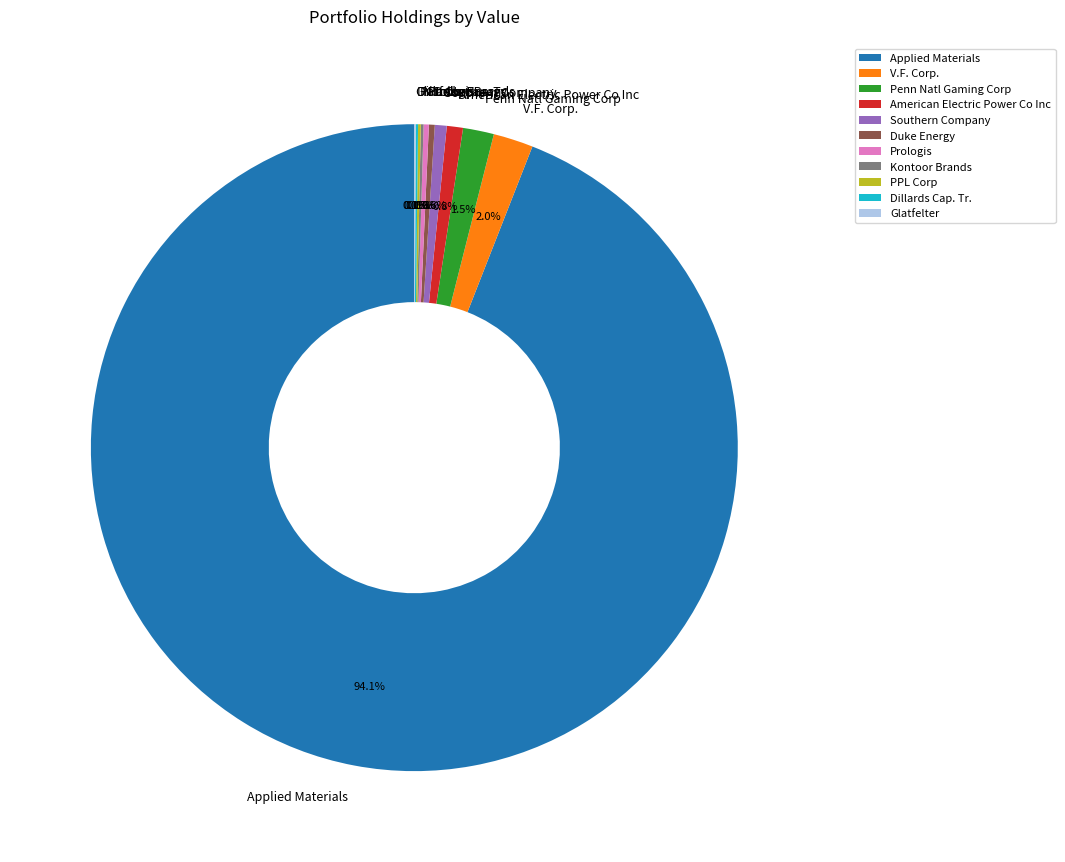

Which category accounts for the majority?

Applied Materials